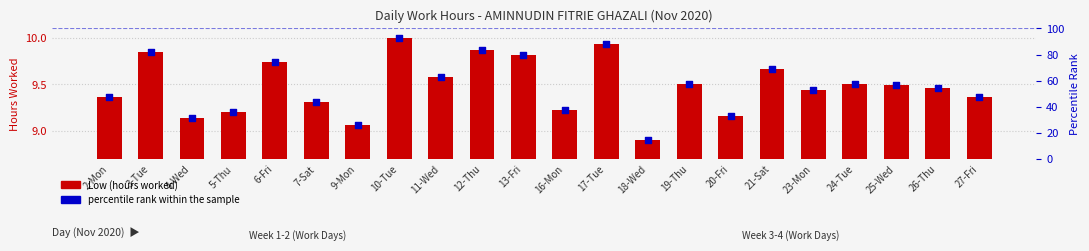

Is the value of Low (hours) at 24-Tue greater than the value of percentile rank within the sample at 25-Wed?

No